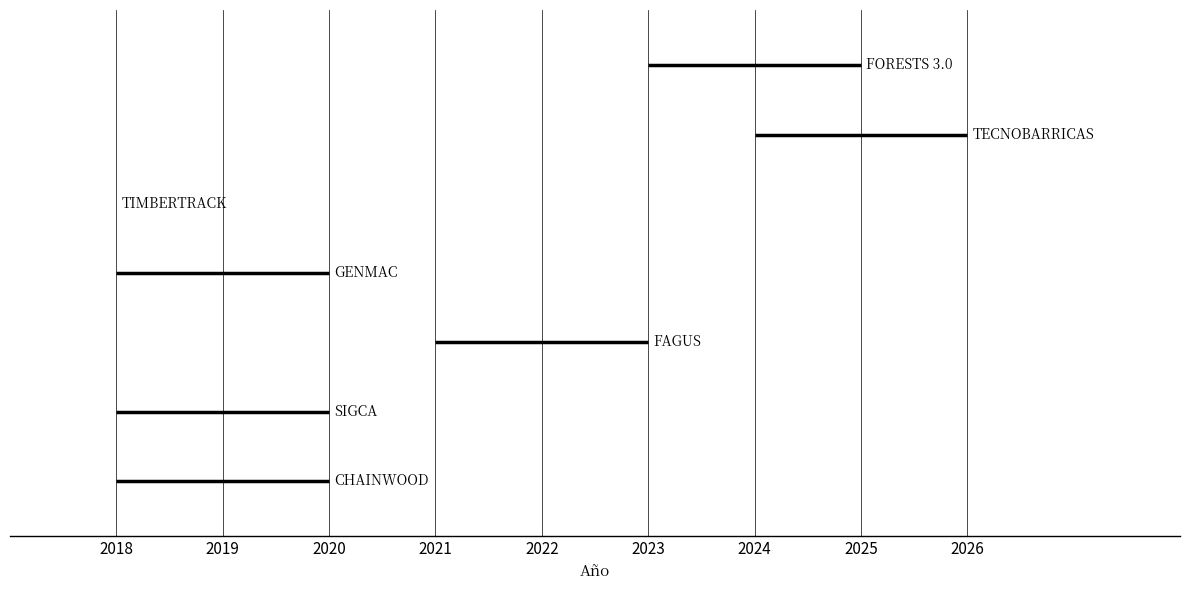

Reading left to right, extract all data points from this chart.

Año de inicio: 2023	2024	2018	2018	2021	2018	2018
Año de finalización: 2025	2026	2018	2020	2023	2020	2020